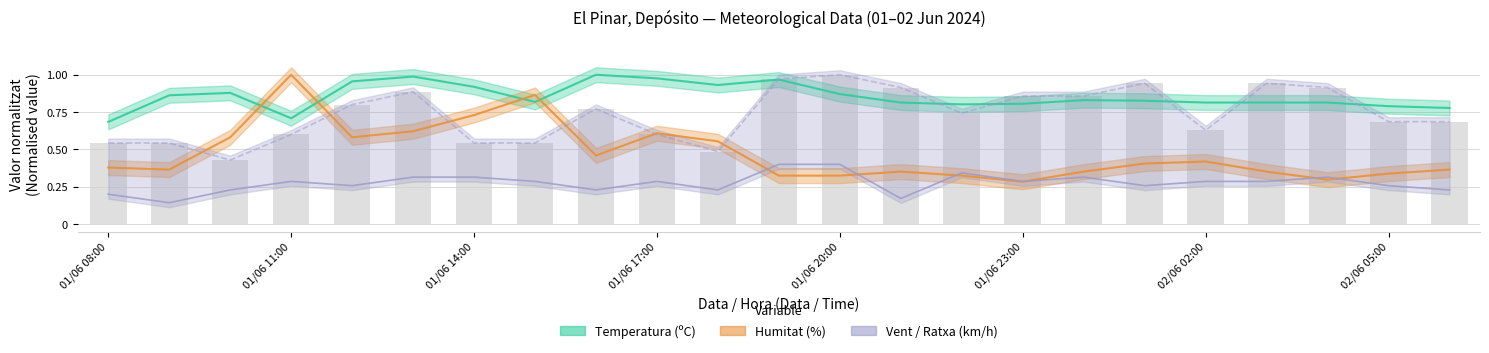

Which has a higher value, 01/06 16:00 or 02/06 06:00?

01/06 16:00